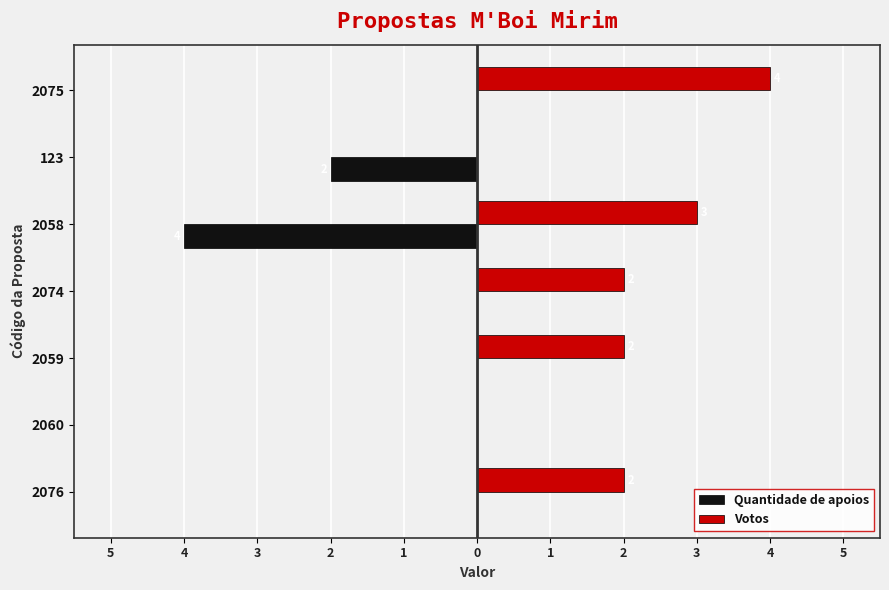

At how many categories does at least one series exceed 2?

2